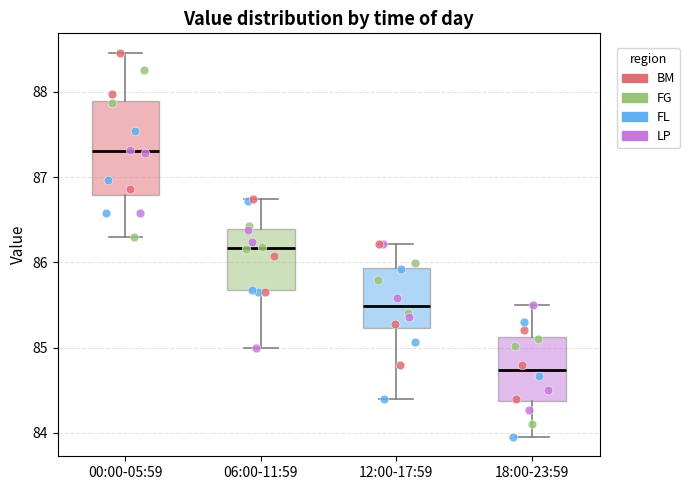

Comparing the boxes themselves (not the whiskers), which one is the tallest?

00:00-05:59